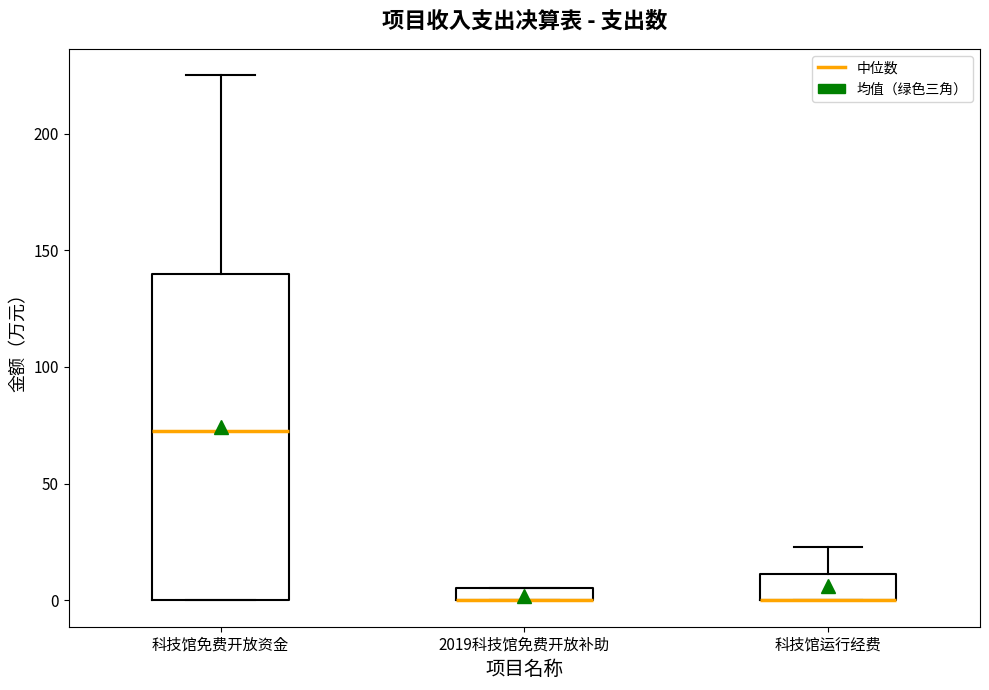

Which box is the tallest, from its lower edge to its upper edge?

科技馆免费开放资金